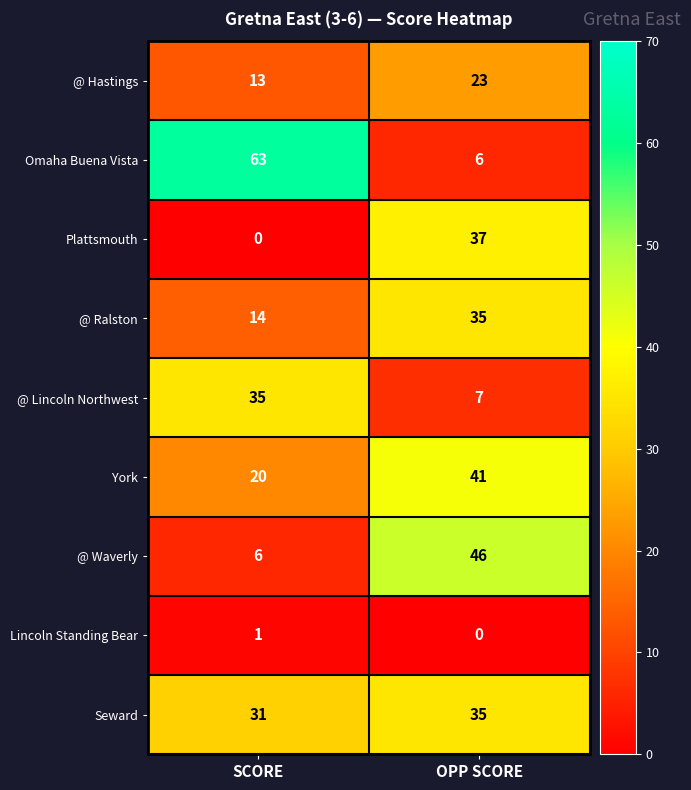

Where is @ Ralston nearest to the value 24?

SCORE